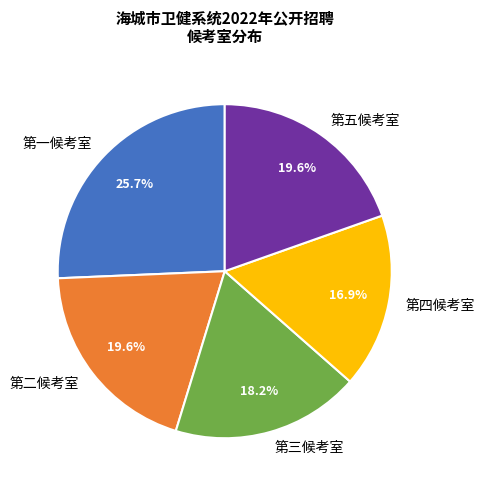

How many slices are in this pie chart?

5